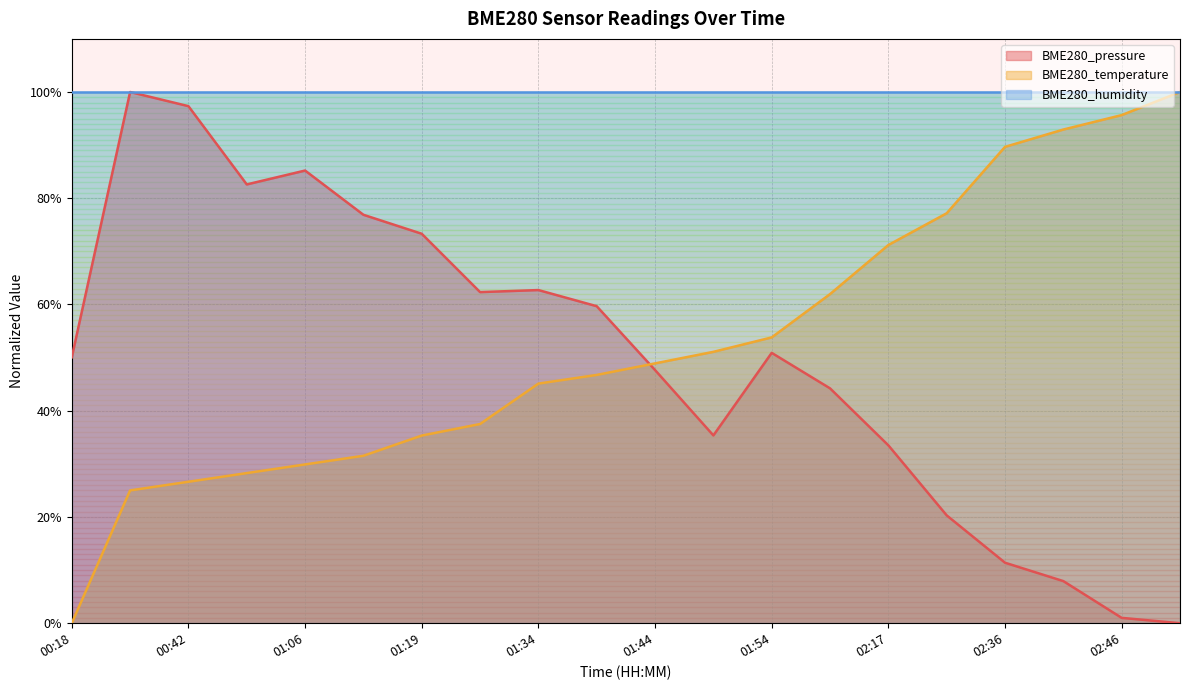

What is the value of the BME280_pressure point at the 14th from the left?

0.4